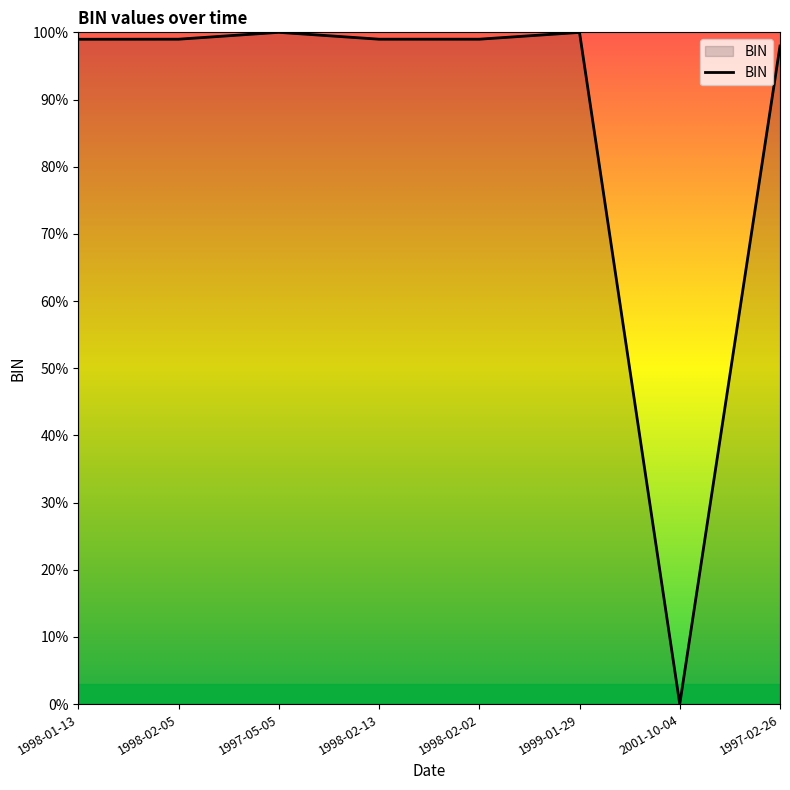

How many lines are shown in the chart?

1